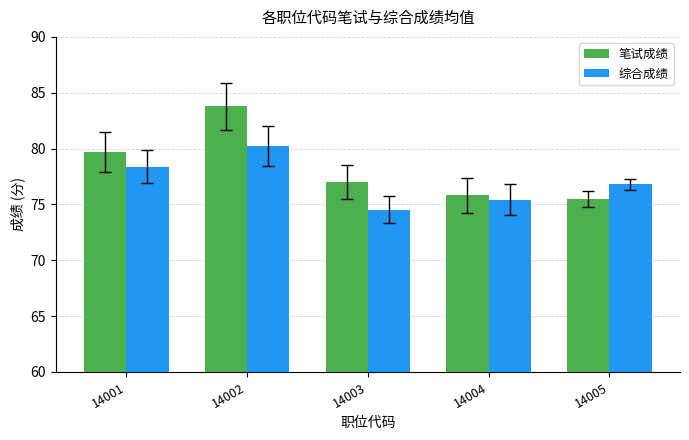

How many distinct data groups are displayed?

2